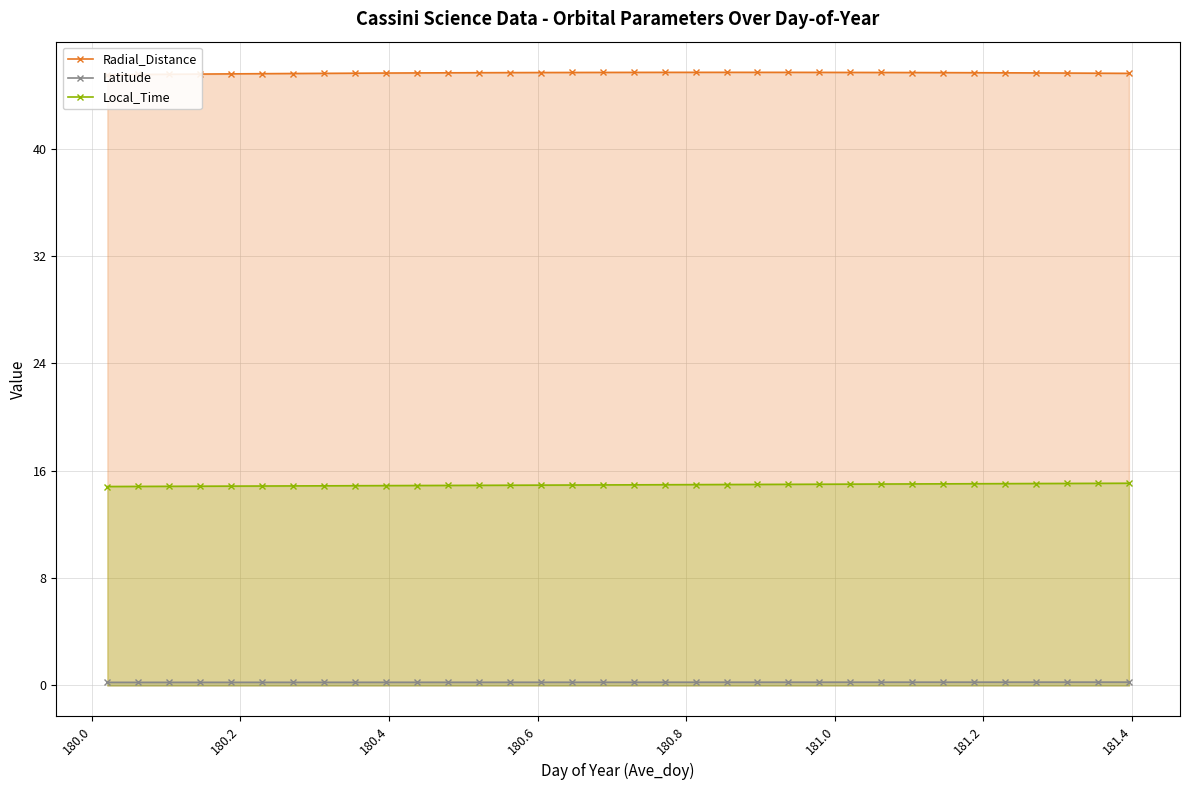

Which series has the widest spread of values?

Local_Time